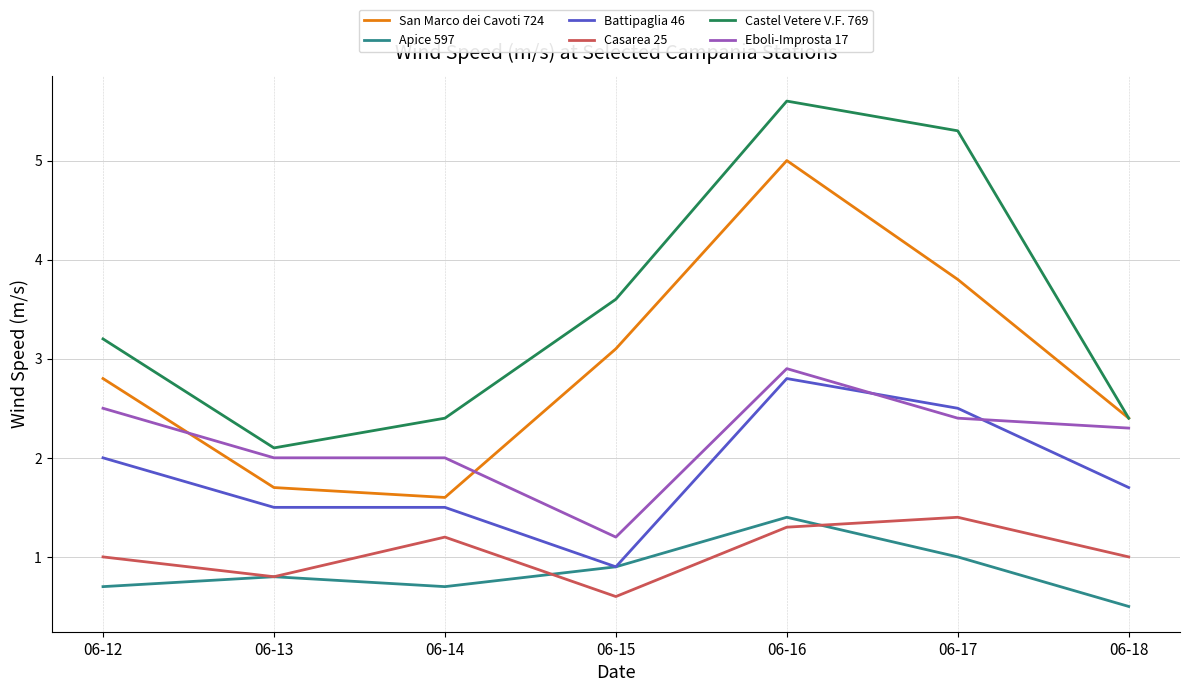

At how many categories does at least one series exceed 3?

4